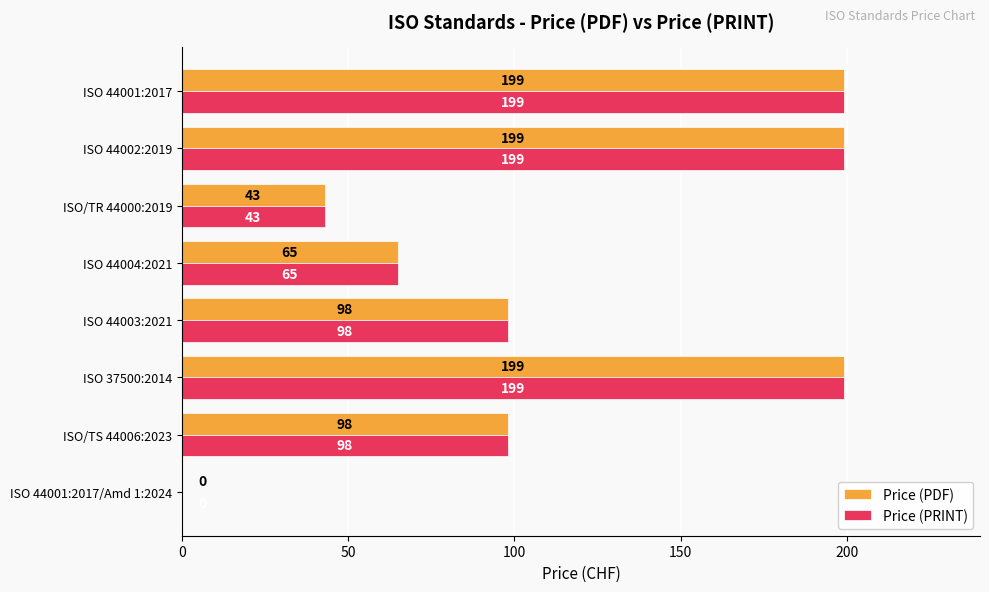

True or false: Price (PDF) has a value of 309 at ISO 37500:2014.

False